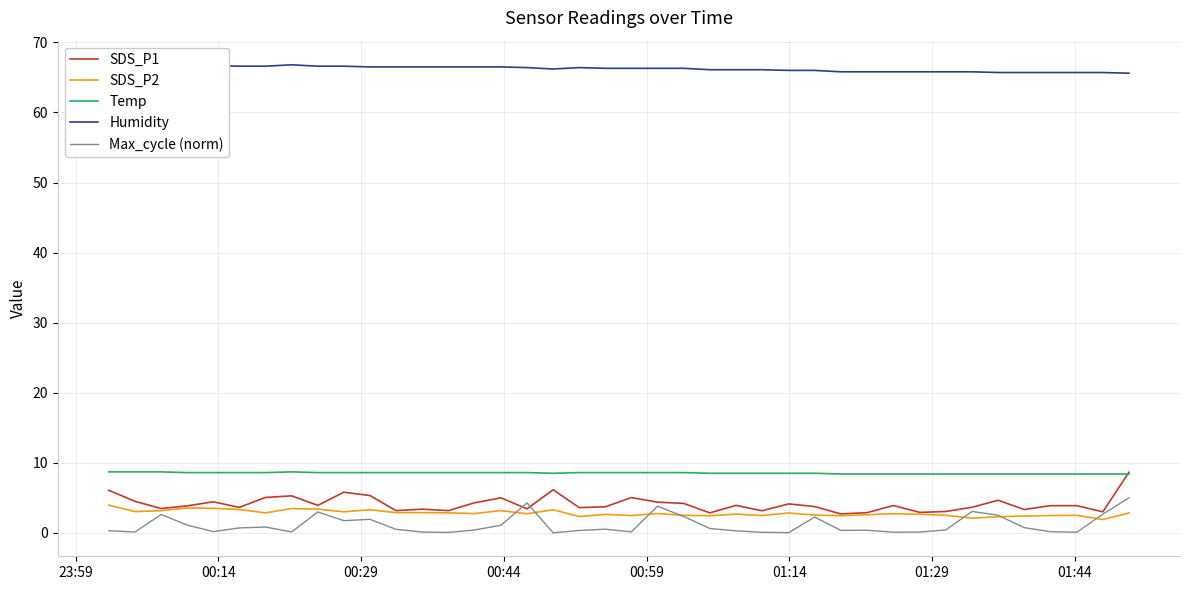

What is the minimum value for SDS_P1?

2.7